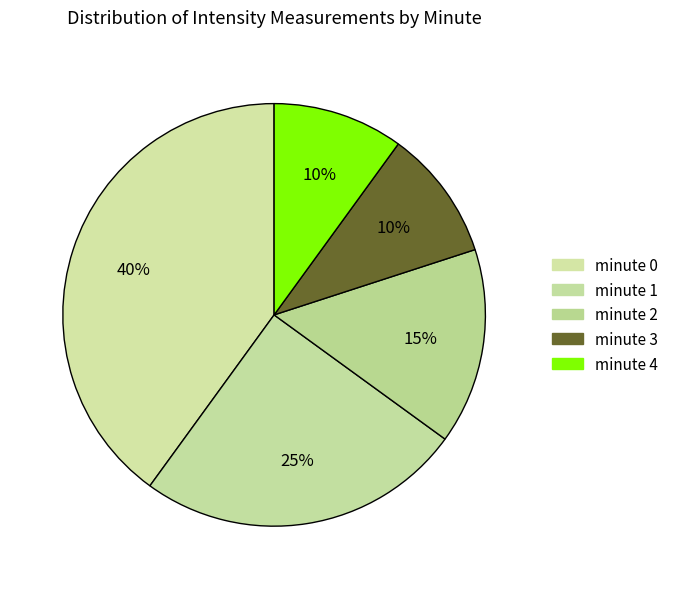

What is the largest slice in the pie chart?

minute 0